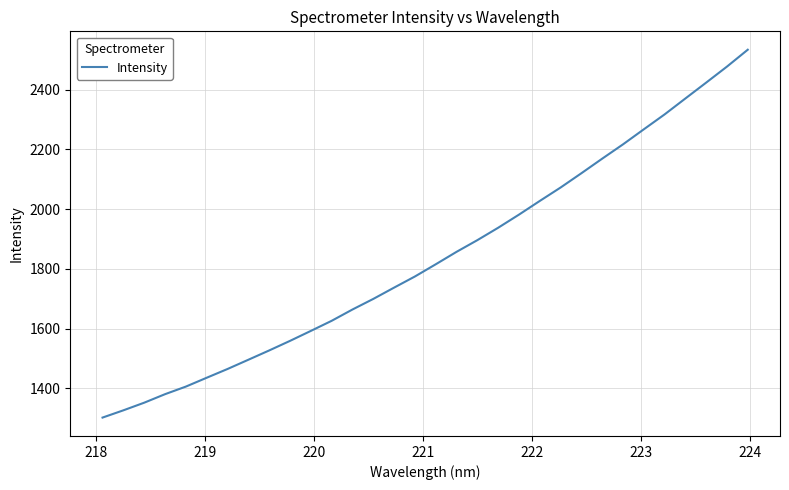

Reading right to left, extract all data points from this chart.

2533.8	2477.3	2423.7	2370.6	2317.2	2267.3	2216.9	2169.1	2120.3	2072.5	2027.5	1981.7	1937.8	1896.3	1857.2	1815.5	1774.6	1737.4	1699.6	1664.1	1626.2	1592.4	1559.0	1527.0	1495.9	1464.9	1435.6	1406.0	1380.6	1352.0	1326.5	1302.2